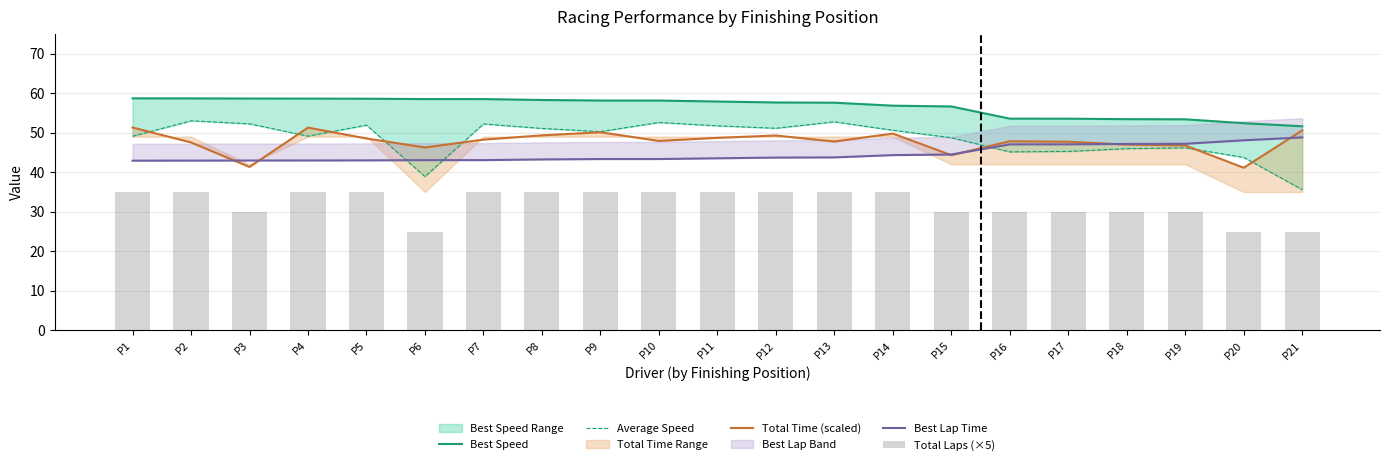

True or false: Best Lap Time has a value of 43.1 at P6.

True